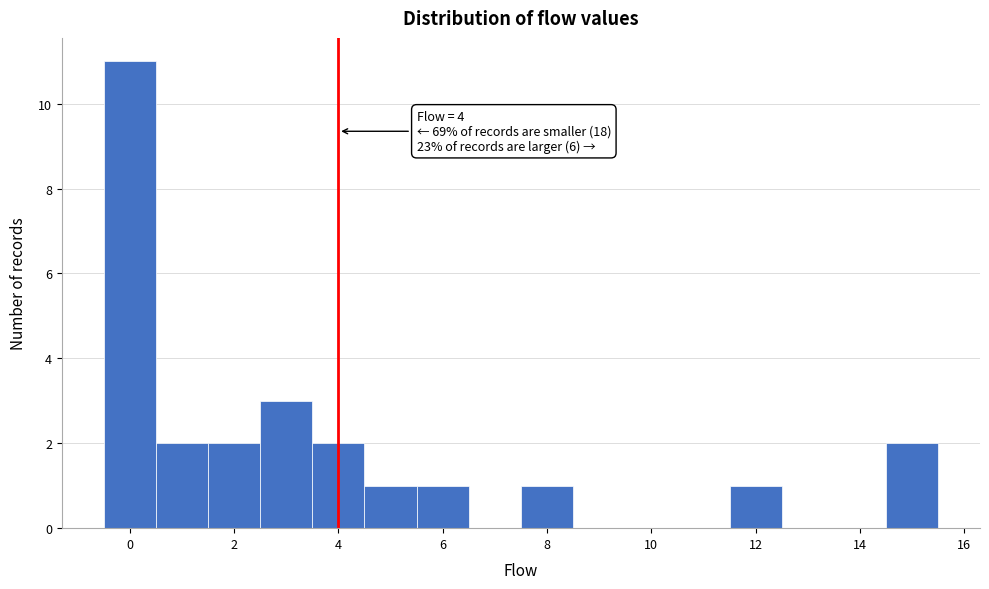

Over which range of the x-axis is the bar tallest?

-0.5 to 0.5